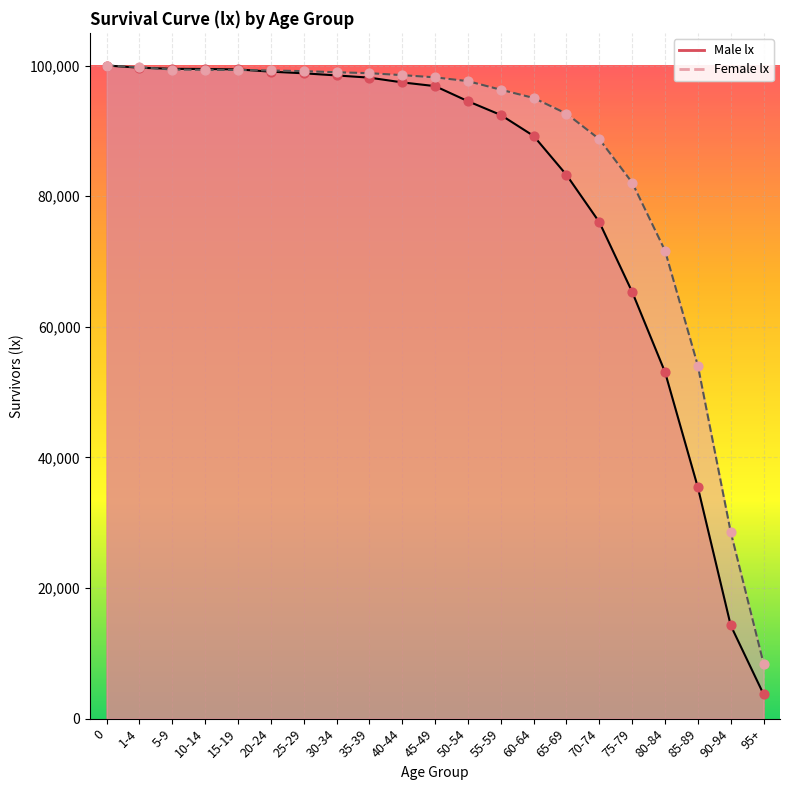

Which series reaches the minimum Y coordinate?

Male lx